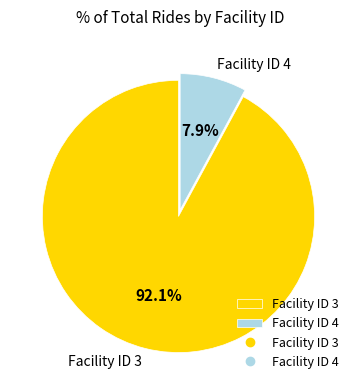

Is Facility ID 4 the majority of the pie?

No